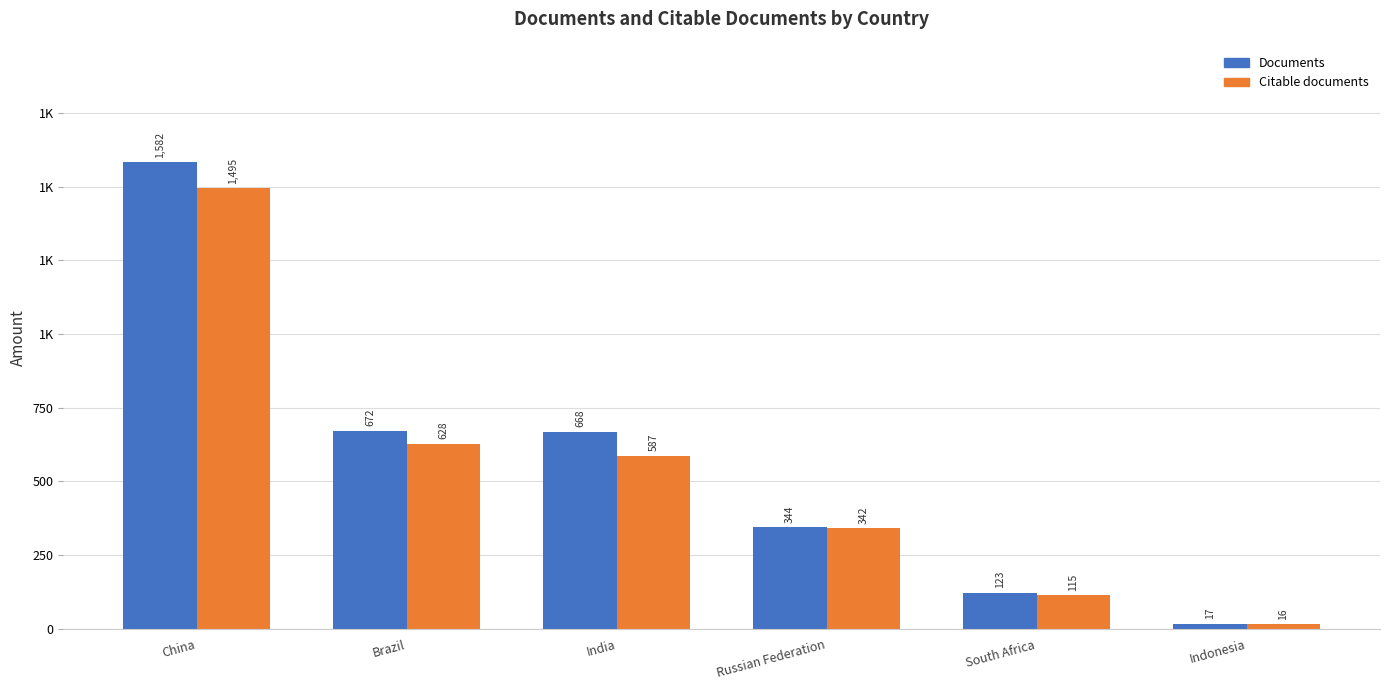

What is the difference between the Documents values at India and Brazil?

4